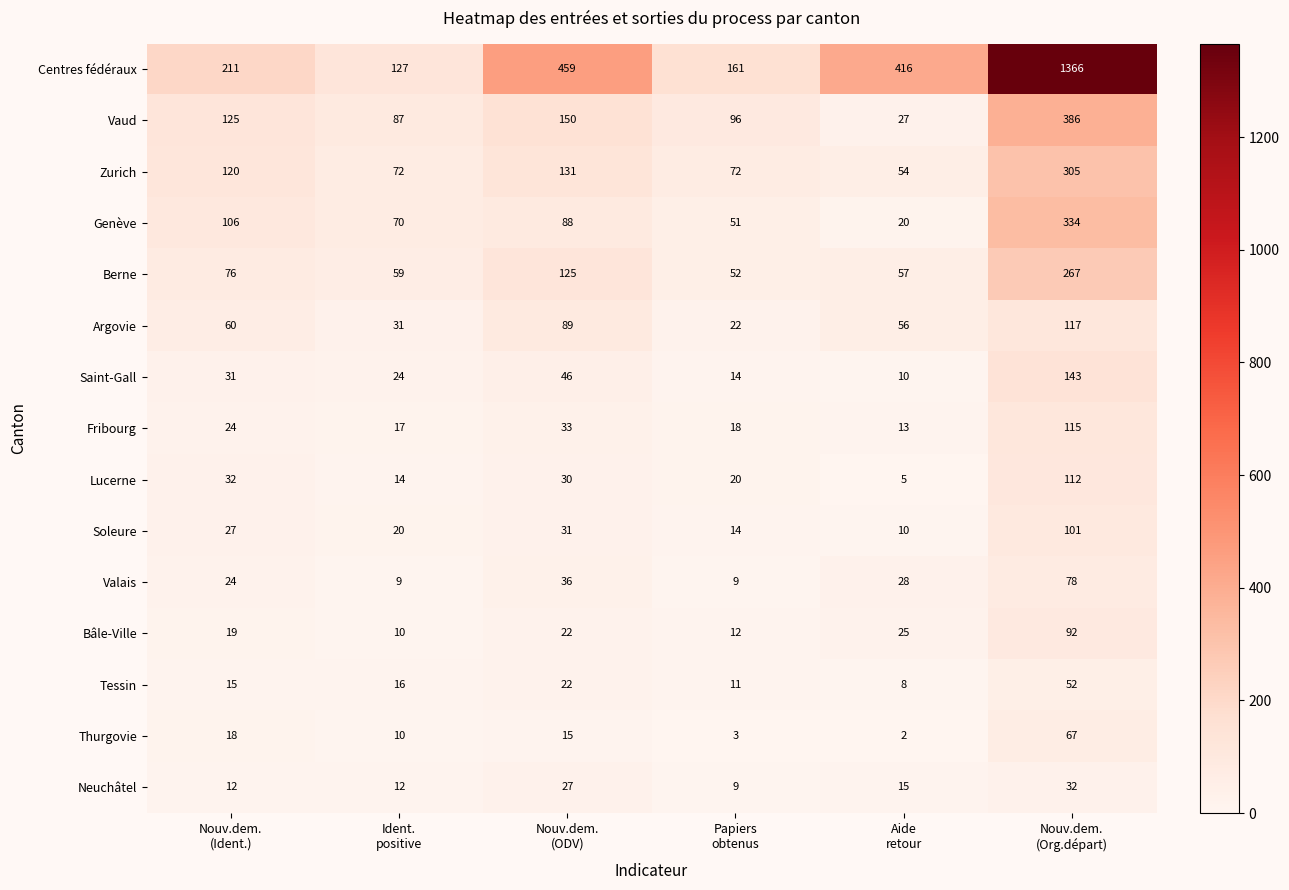

Which series has the largest range (max minus min)?

Centres fédéraux